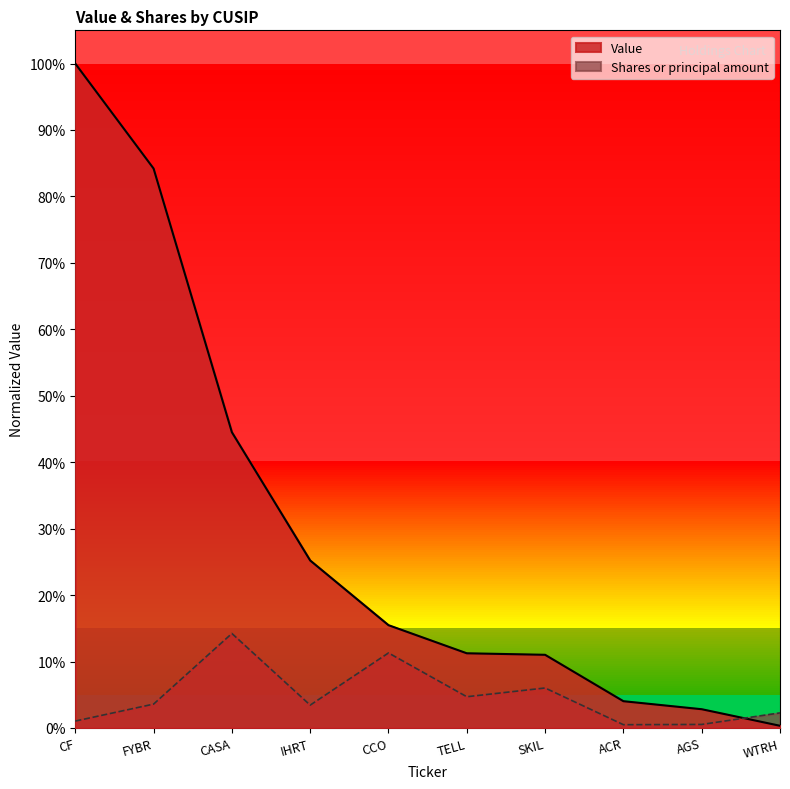

Which series has the widest spread of values?

Value